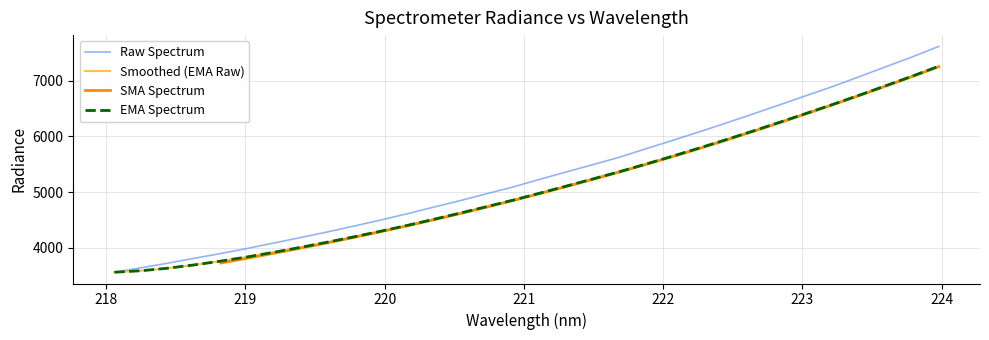

True or false: Raw Spectrum and x_vals cross at least once.

False